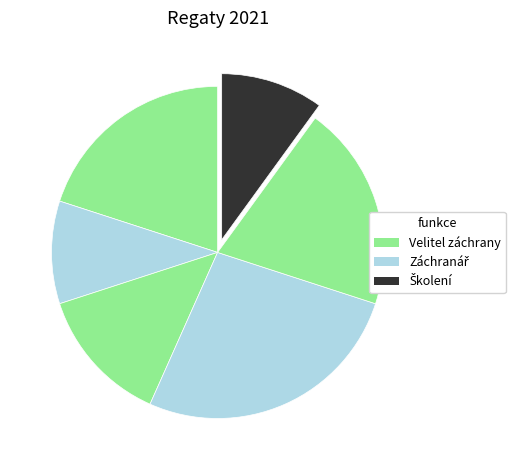

How many segments does this pie chart have?

6